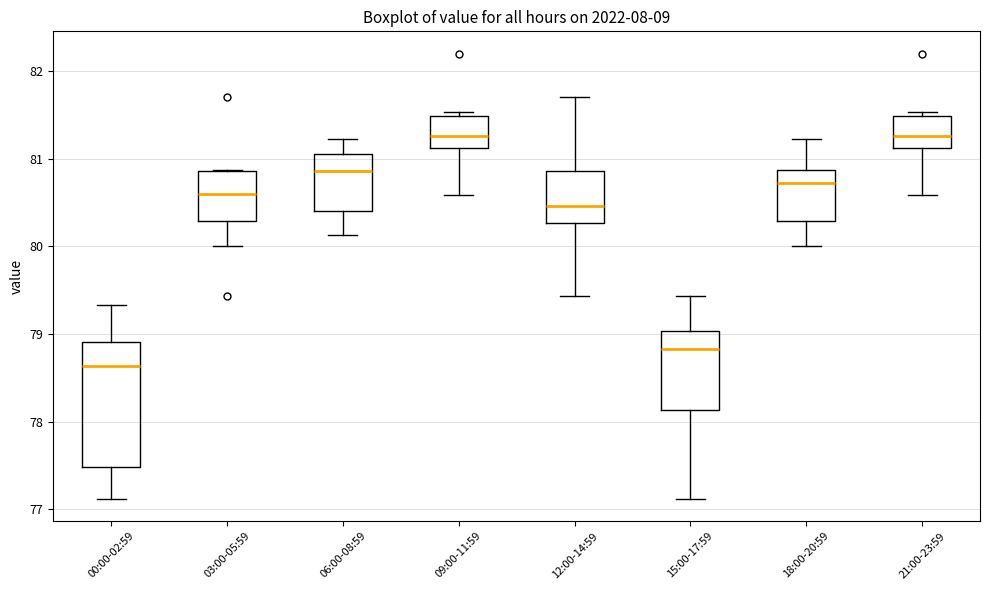

Reading left to right, read every box against the y-axis: the position of its median line, the range the box covers, and the ends of its whiskers. The values are not printed on the chart, so give them approximately, as read against the axis.

00:00-02:59: median 78.6, box 77.5 to 78.9, whiskers 77.1 to 79.3
03:00-05:59: median 80.6, box 80.3 to 80.9, whiskers 80.0 to 80.9
06:00-08:59: median 80.9, box 80.4 to 81.1, whiskers 80.1 to 81.2
09:00-11:59: median 81.3, box 81.1 to 81.5, whiskers 80.6 to 81.5 (just above the box's upper edge)
12:00-14:59: median 80.5, box 80.3 to 80.9, whiskers 79.4 to 81.7
15:00-17:59: median 78.8, box 78.1 to 79.0, whiskers 77.1 to 79.4
18:00-20:59: median 80.7, box 80.3 to 80.9, whiskers 80.0 to 81.2
21:00-23:59: median 81.3, box 81.1 to 81.5, whiskers 80.6 to 81.5 (just above the box's upper edge)